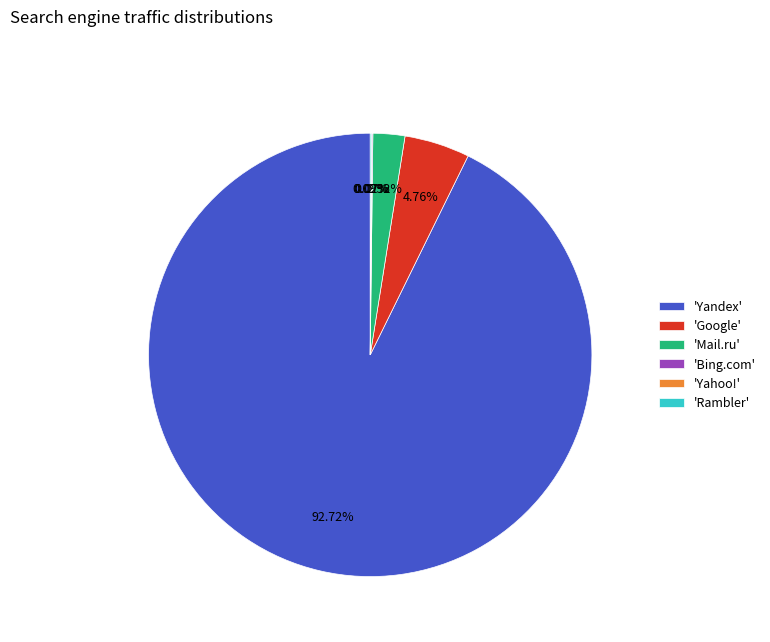

Which slice is the largest?

'Yandex'